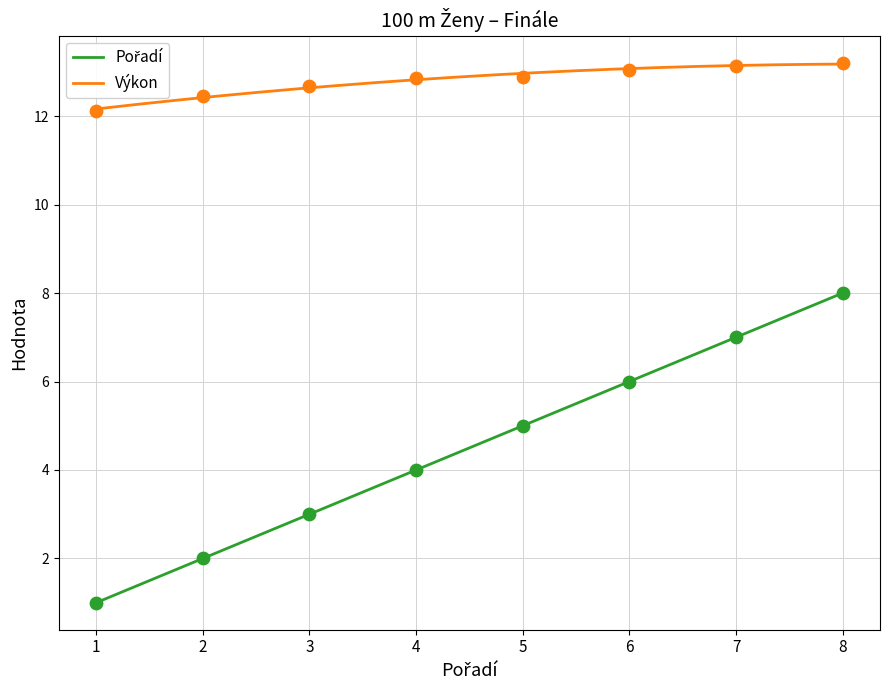

Which series has the widest spread of Y values?

Pořadí